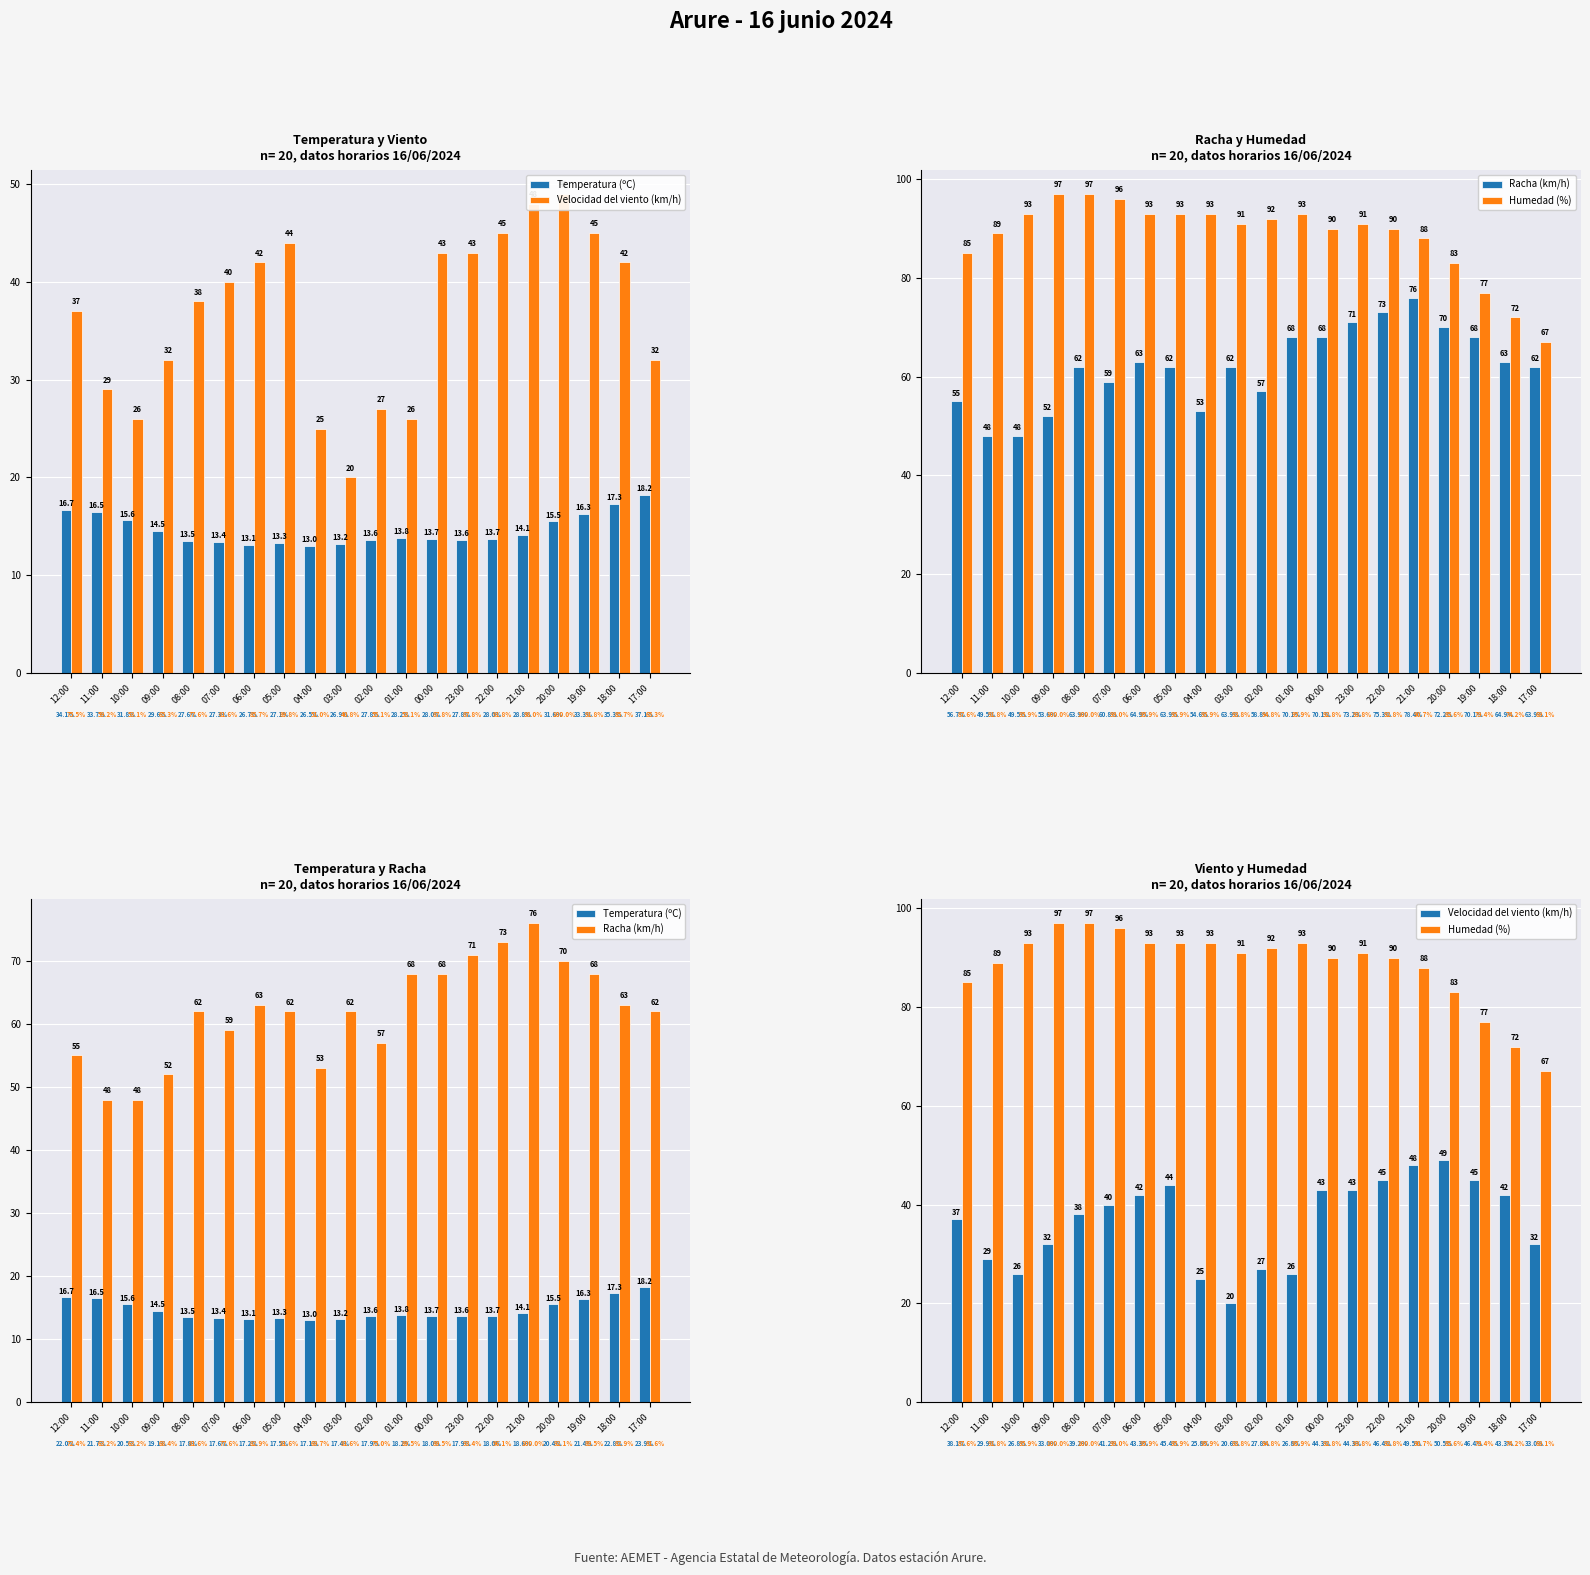

At which label does Racha (km/h) first exceed 62?

06:00